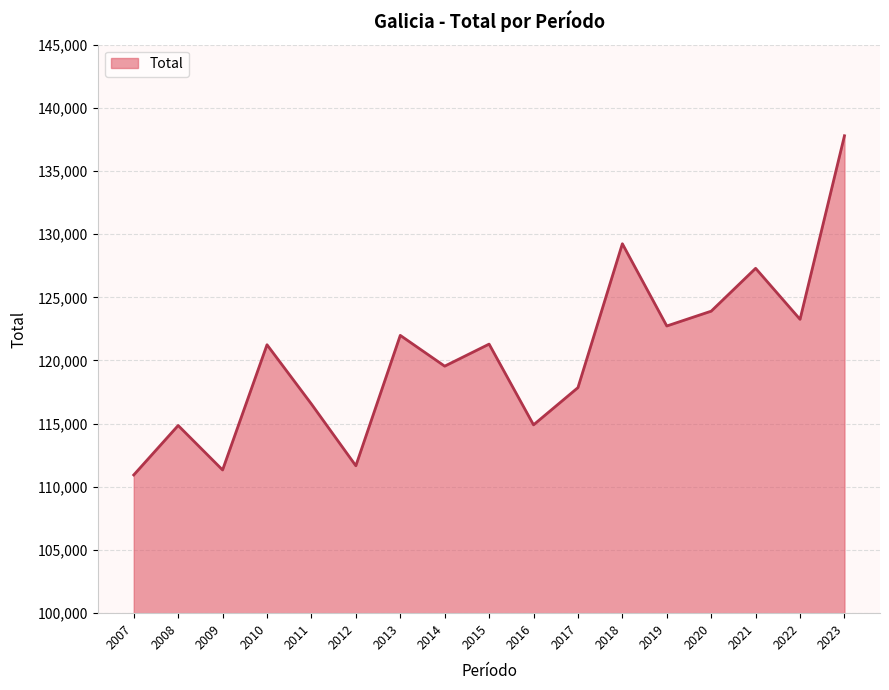

What is the difference between the maximum and minimum values?

26847